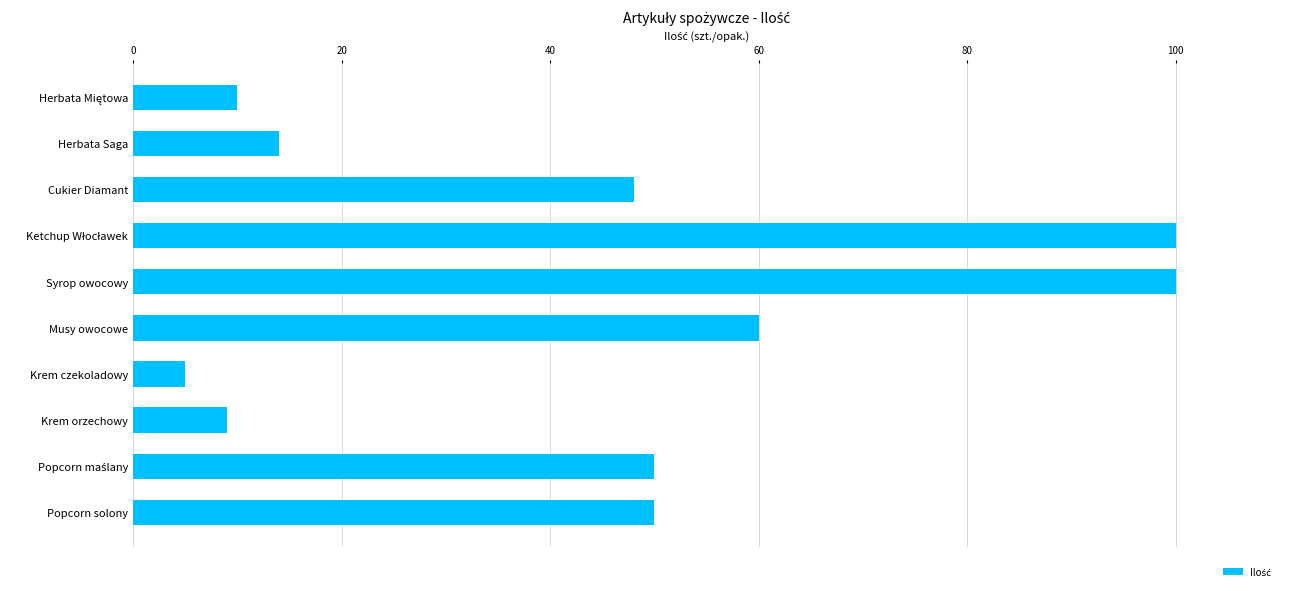

What is the maximum value shown in the chart?

100